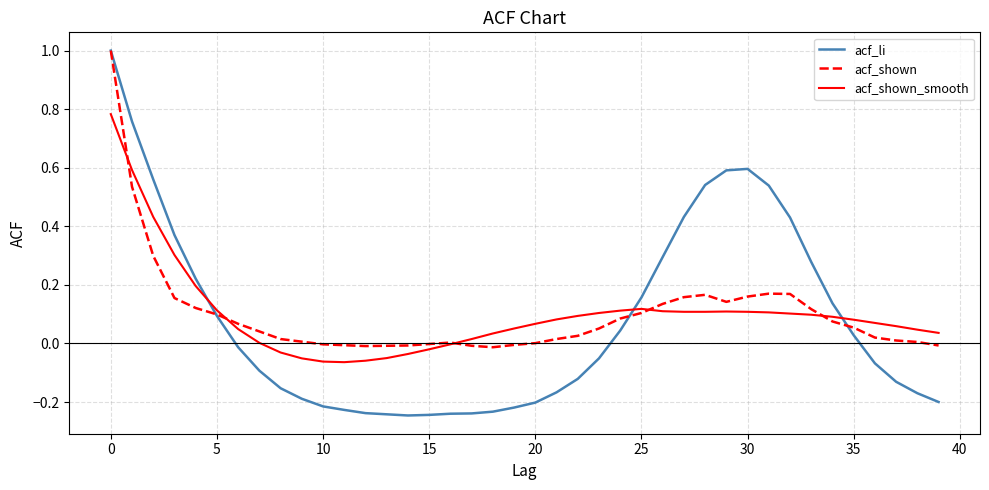

What are all the series names shown in the legend?

acf_li, acf_shown, acf_shown_smooth